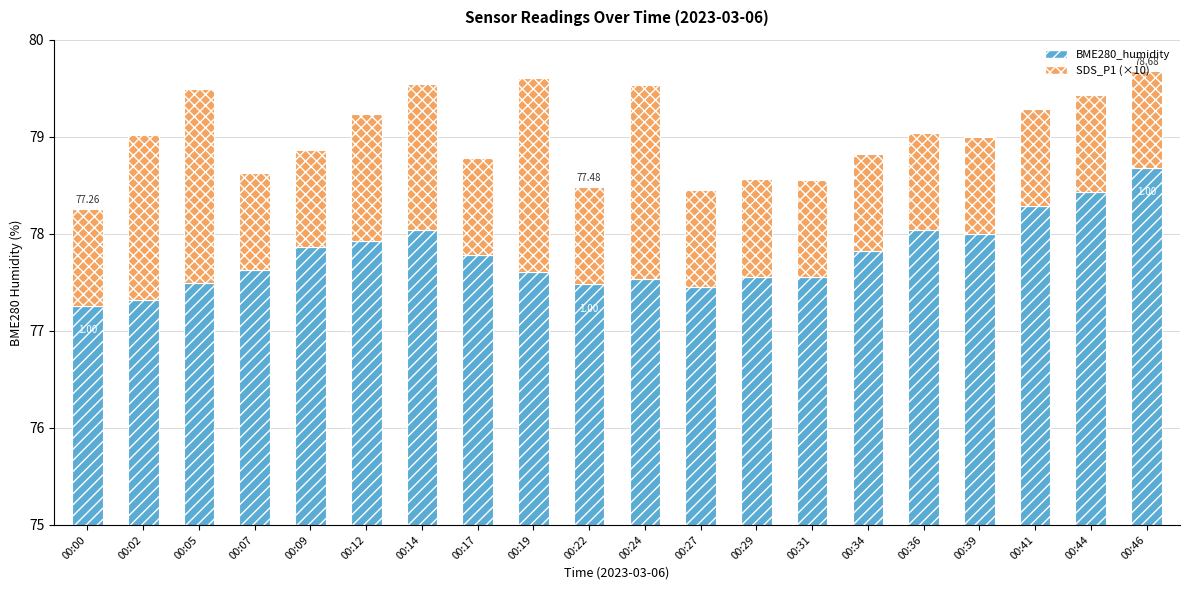

Which series changed the most between 00:29 and 00:46?

BME280_humidity